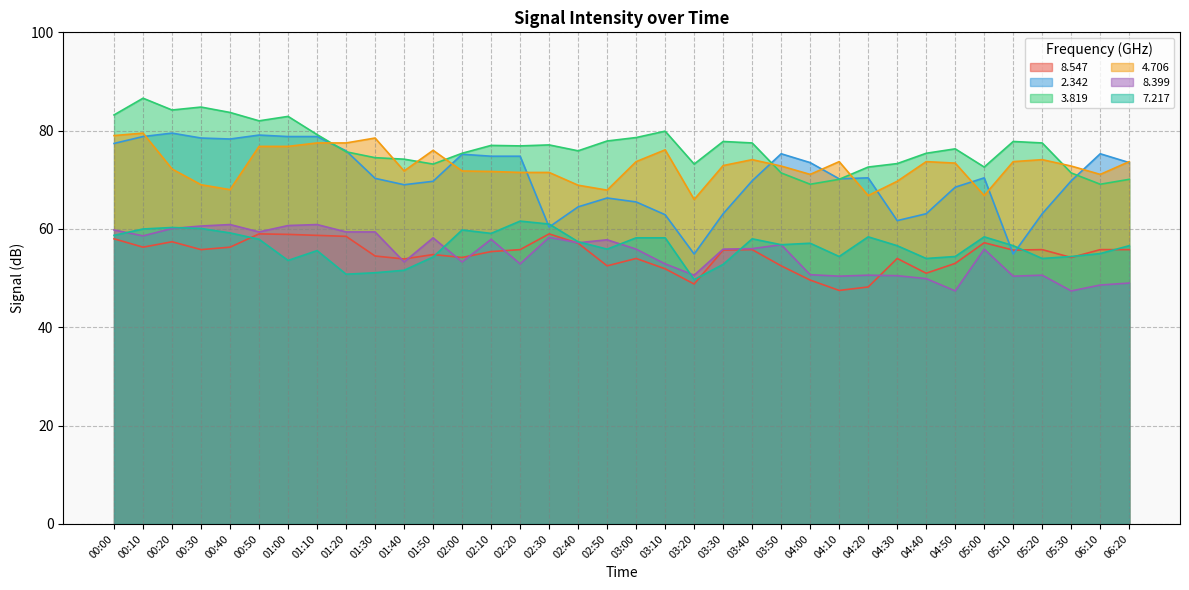

Rank the series at 01:50 from highest to lowest value.

  4.706,   3.819,   2.342,   8.399,   8.547,   7.217